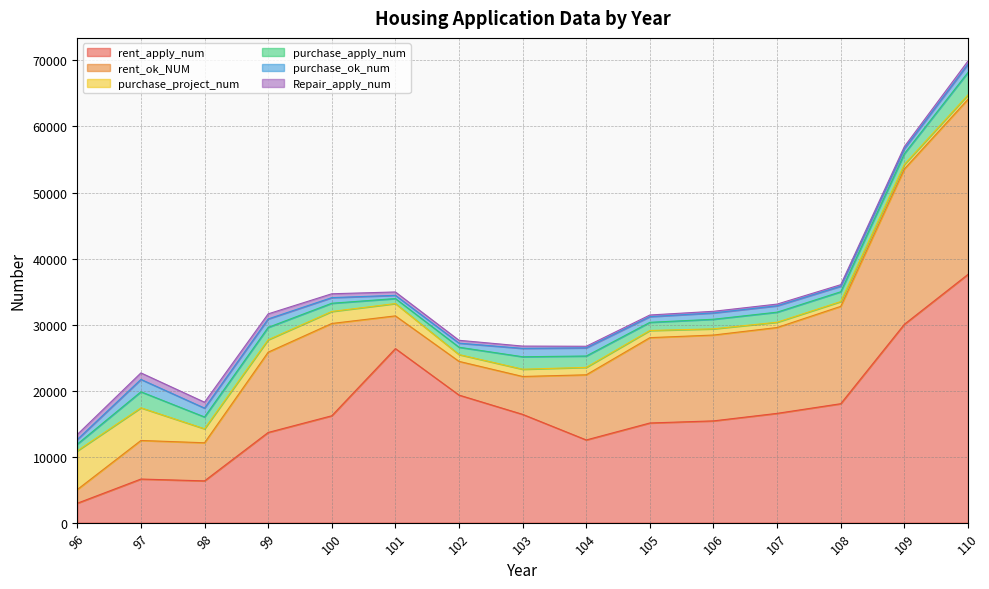

Does the chart display data point markers on the line(s)?

No